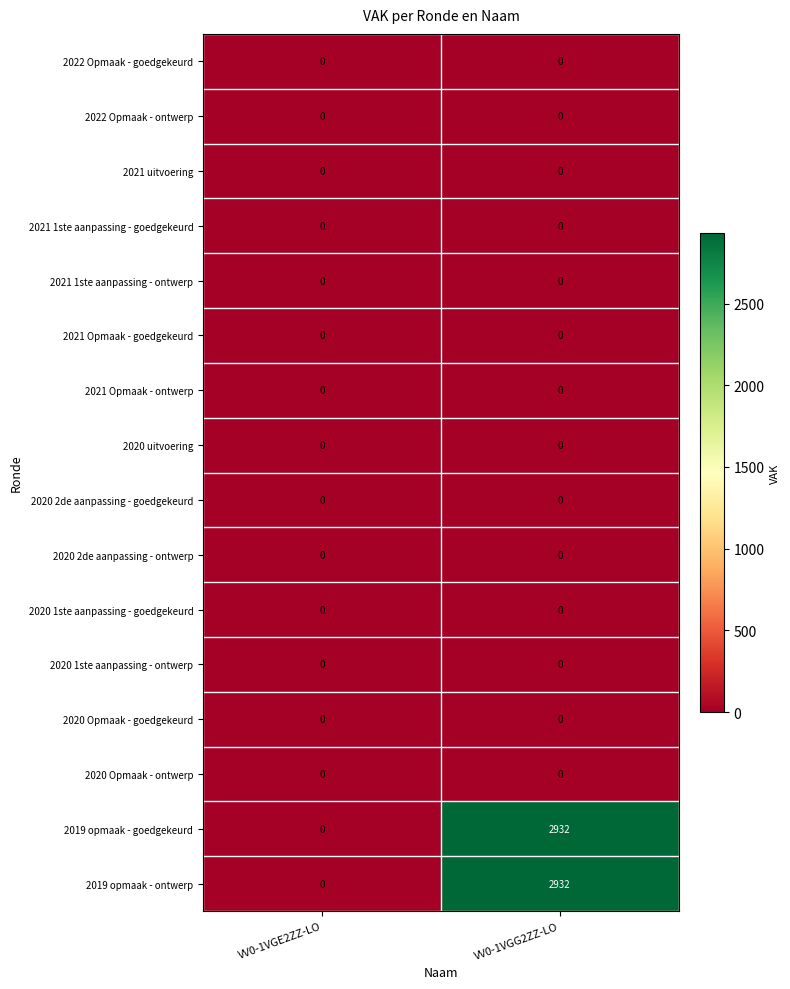

How many data points does each series have?

2